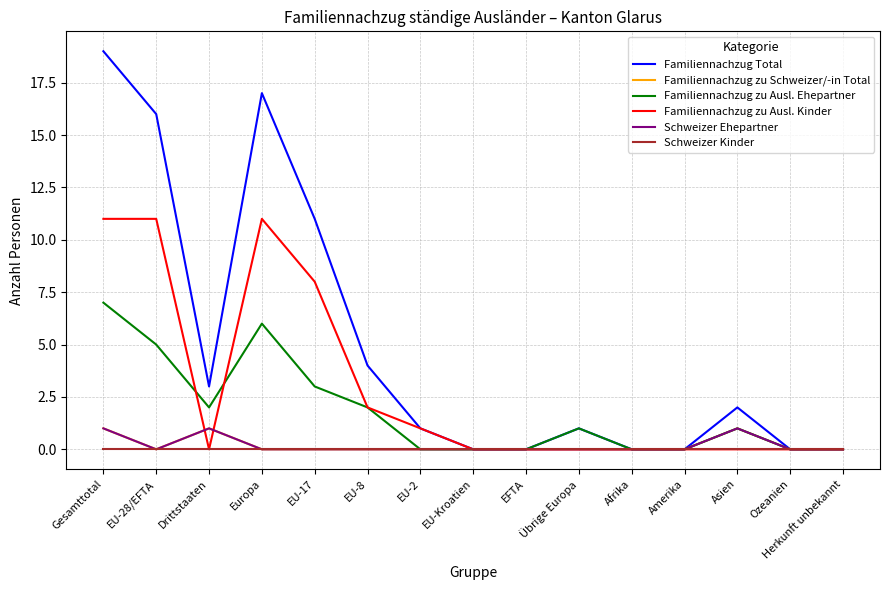

True or false: Familiennachzug zu Ausl. Kinder has more than 0 interior local peaks.

True